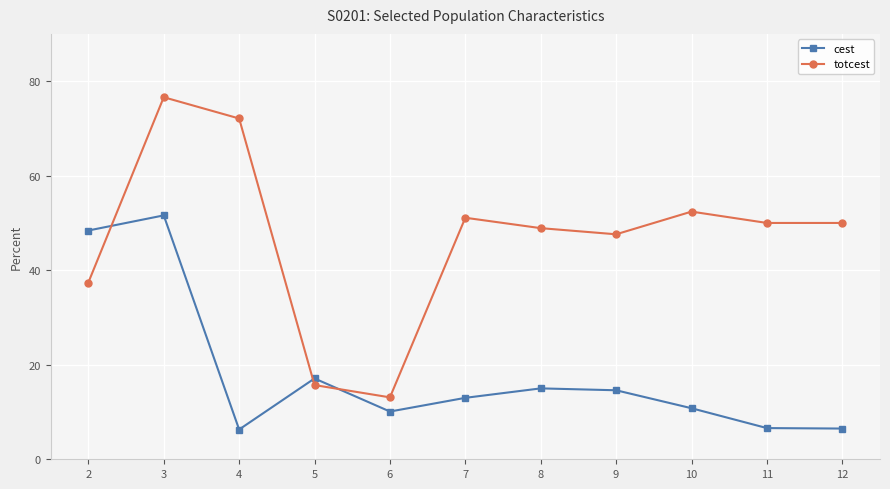

List the series in order of their overall mean, highest first.

totcest, cest